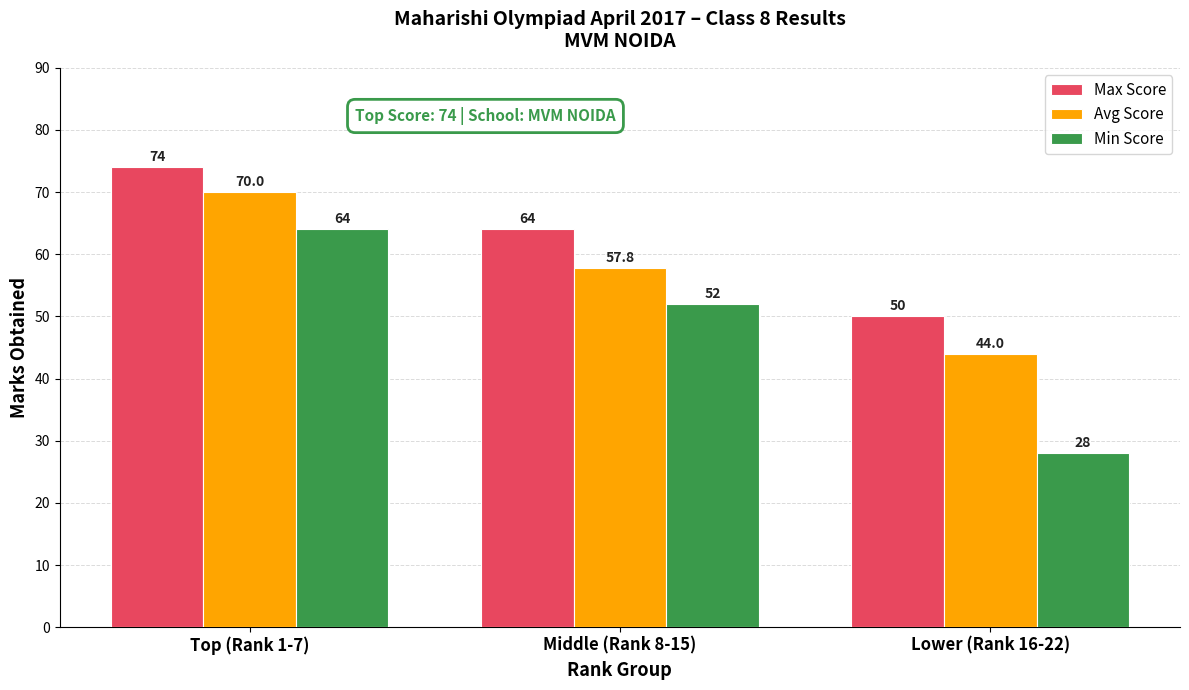

Reading left to right, what are all the values shown in this chart?

Max Score: 74.0	64.0	50.0
Avg Score: 70.0	57.8	44.0
Min Score: 64.0	52.0	28.0